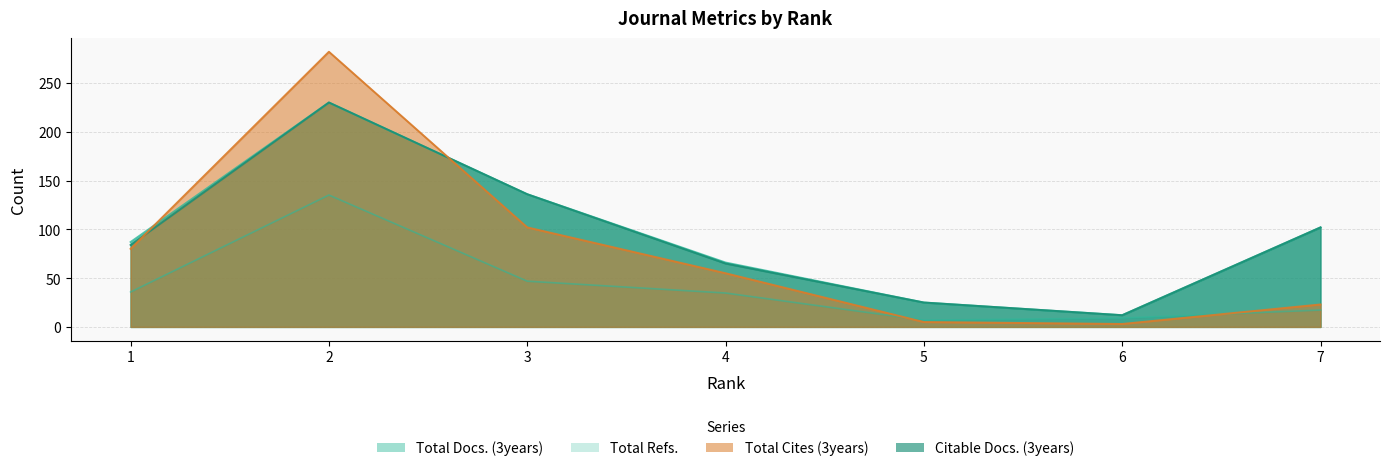

How many intersections are there between Total Cites (3years) and Total Refs.?

2